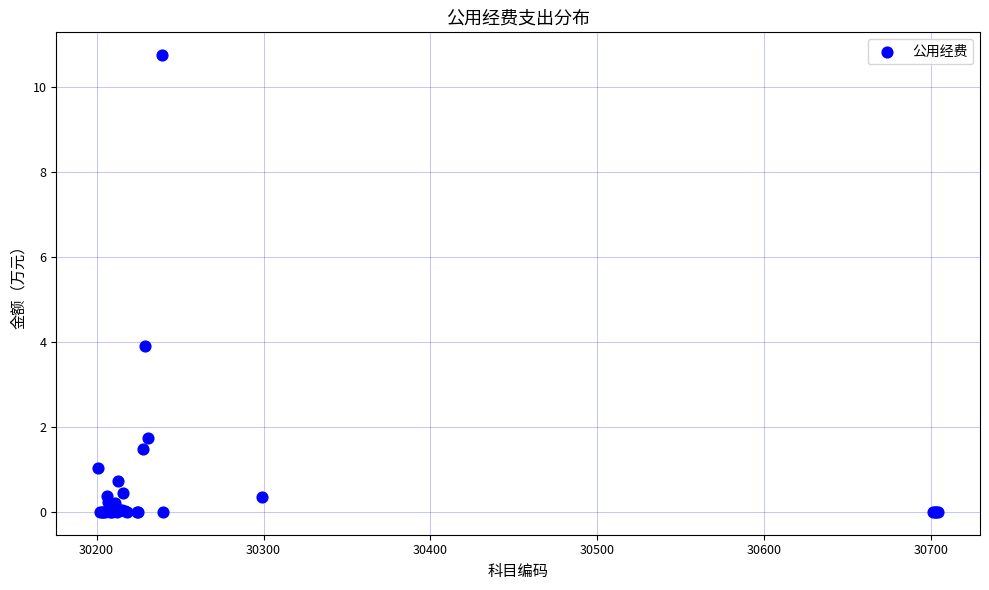

What Y value in the scatter plot is closest to 5?

3.9